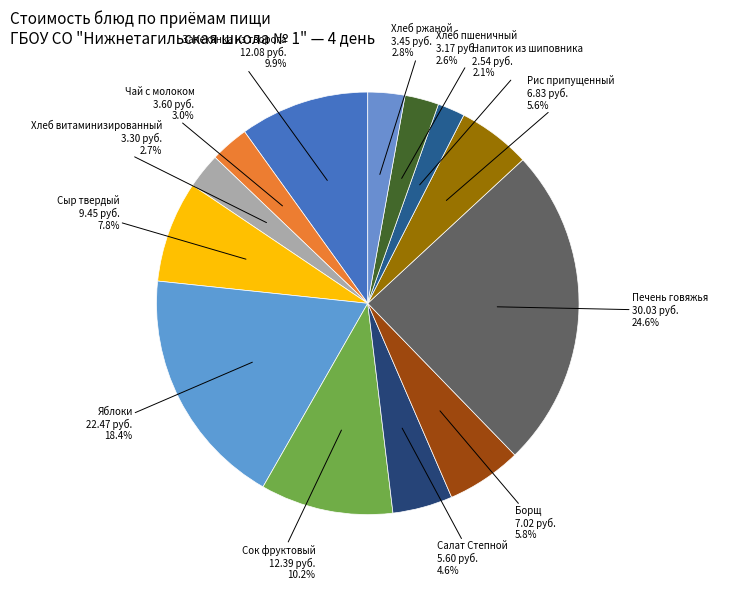

Does Яблоки represent more than half of the total?

No